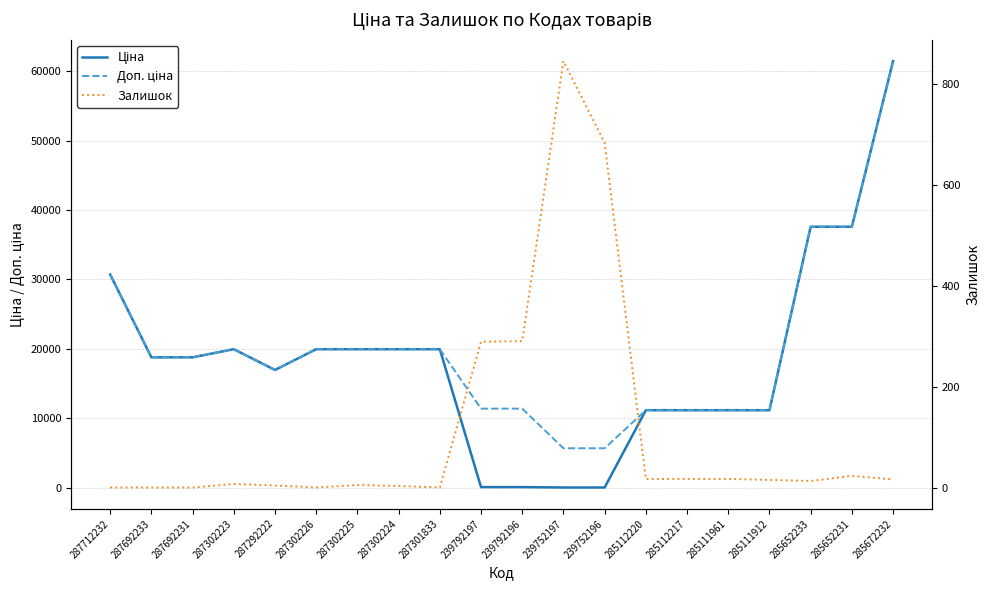

True or false: Ціна and Залишок intersect in this chart.

True